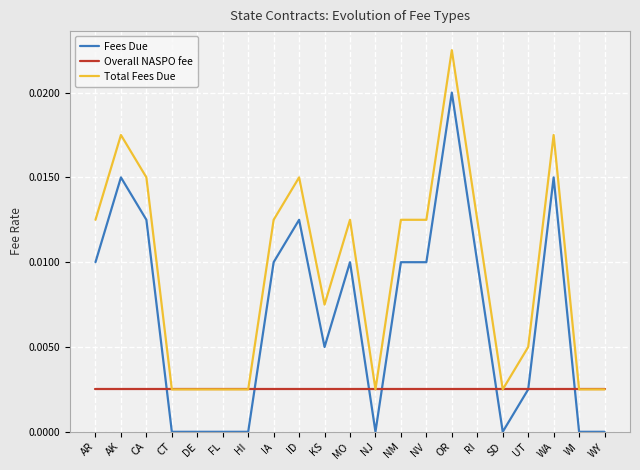

Where do Fees Due and Overall NASPO fee first cross each other?

CA and CT